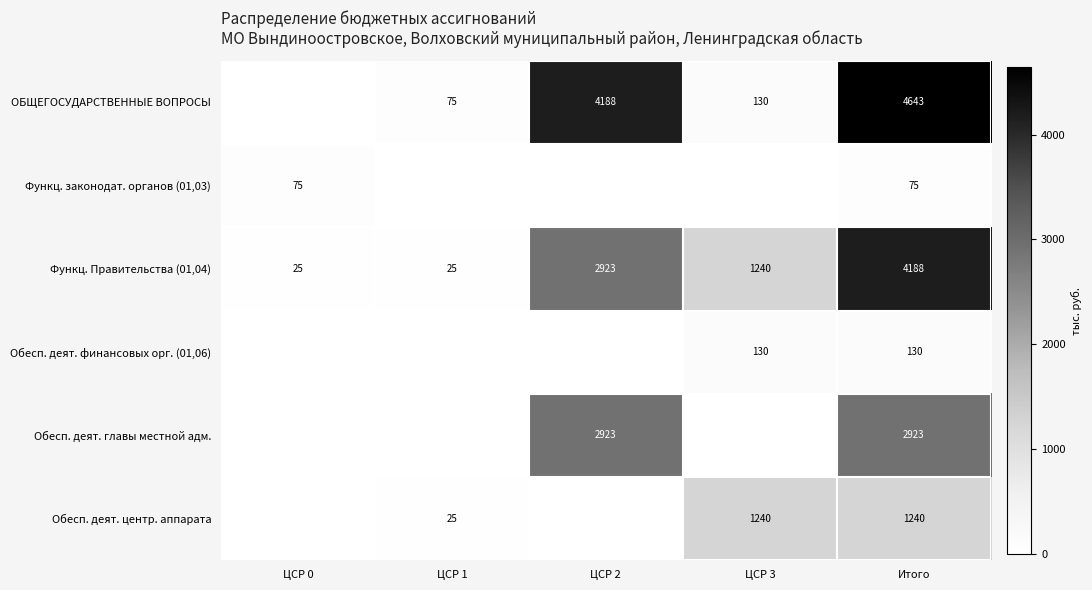

Rank the series at Итого from highest to lowest value.

ОБЩЕГОСУДАРСТВЕННЫЕ ВОПРОСЫ, Функц. Правительства (01,04), Обесп. деят. главы местной адм., Обесп. деят. центр. аппарата, Обесп. деят. финансовых орг. (01,06), Функц. законодат. органов (01,03)